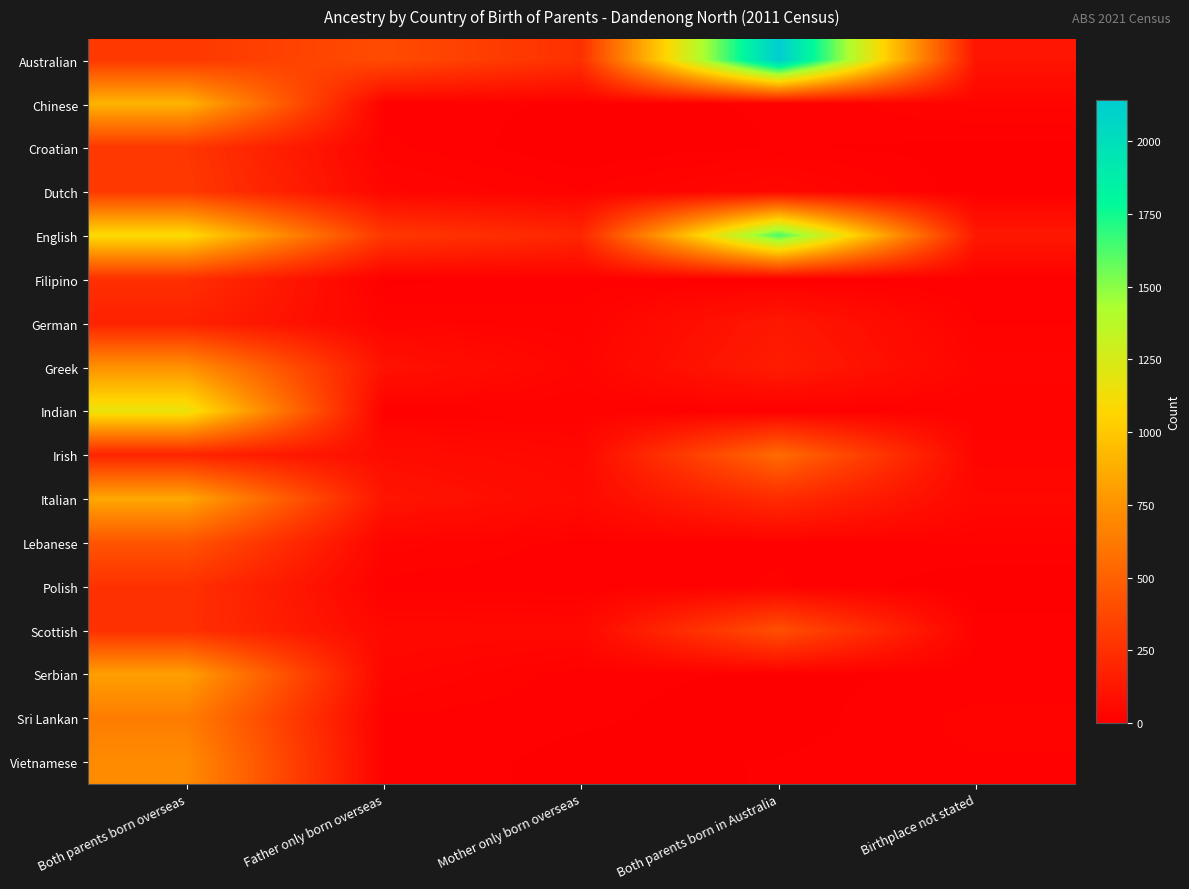

Rank the series at Birthplace not stated from lowest to highest value.

Dutch, Polish, Croatian, Filipino, Serbian, Scottish, German, Vietnamese, Indian, Lebanese, Sri Lankan, Chinese, Irish, Greek, Italian, Australian, English